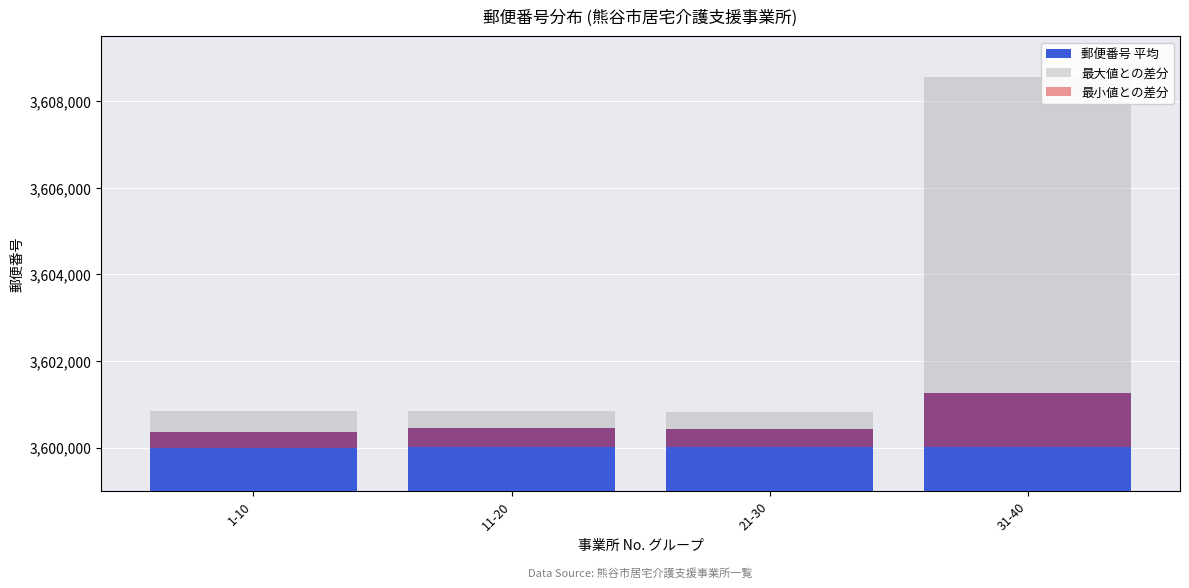

What is the highest value of the 郵便番号 平均 series?

3601257.7